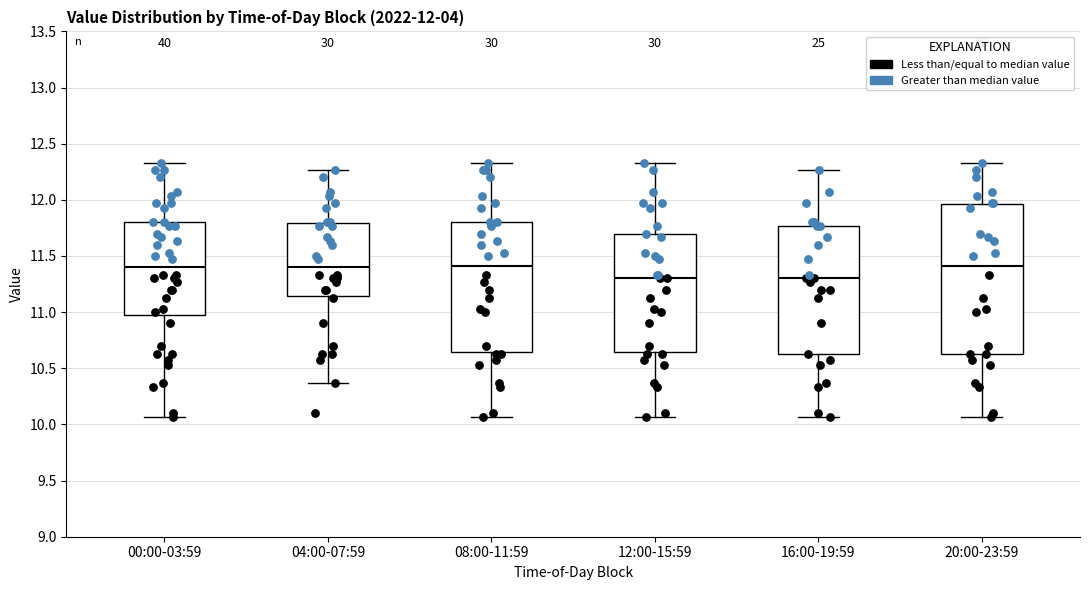

Which box is the tallest, from its lower edge to its upper edge?

20:00-23:59